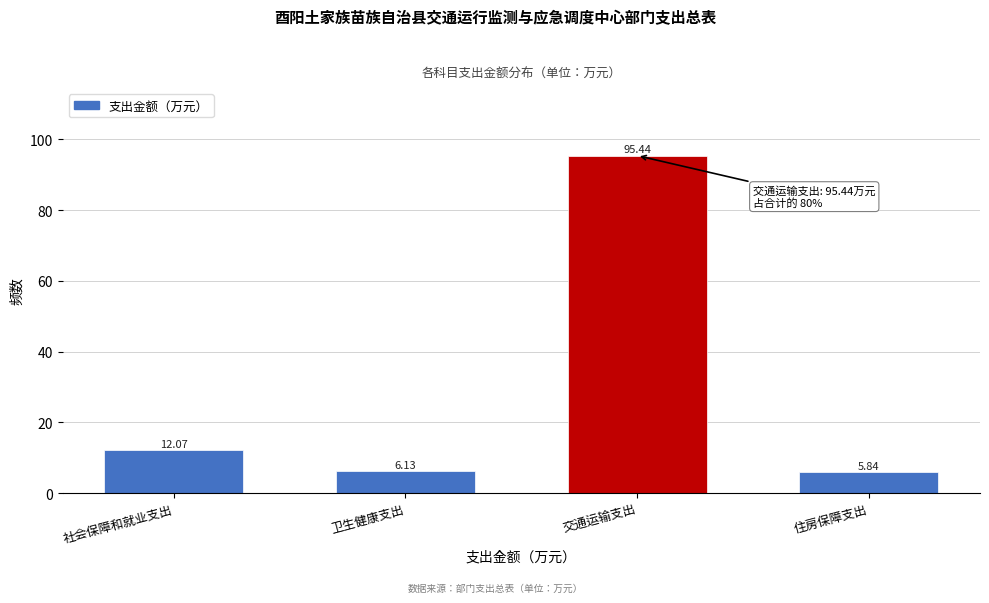

Which has a higher value, 卫生健康支出 or 社会保障和就业支出?

社会保障和就业支出